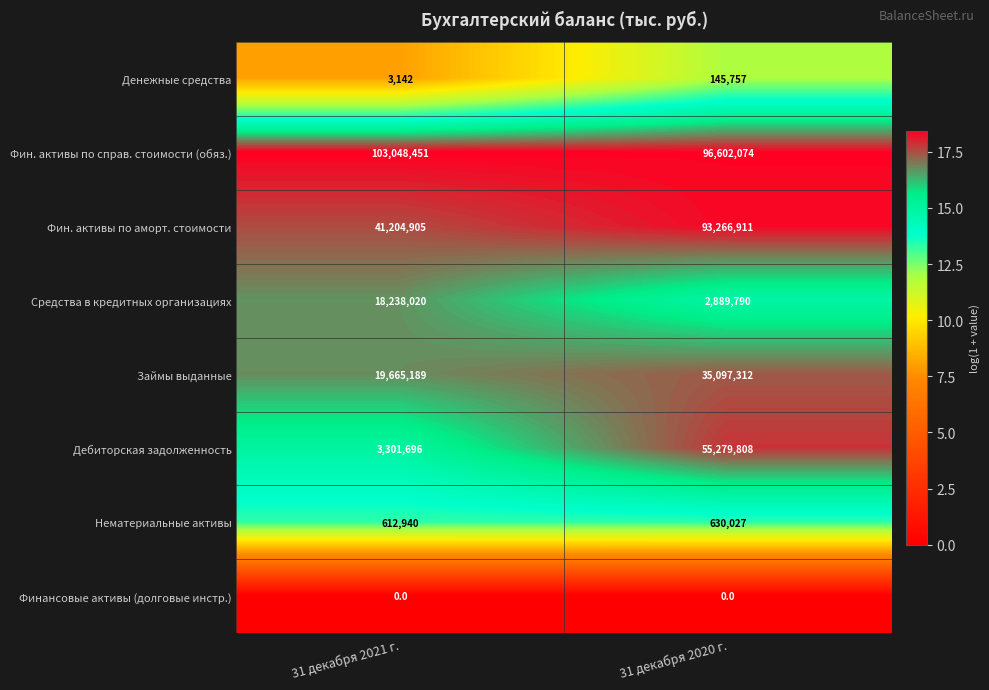

The value of Фин. активы по аморт. стоимости at 31 декабря 2021 г. is 41204905. True or false?

True